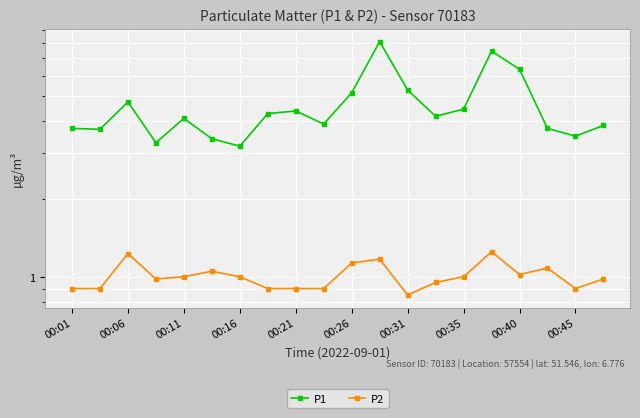

What is the difference between the maximum and minimum values in the P2 series?

0.4